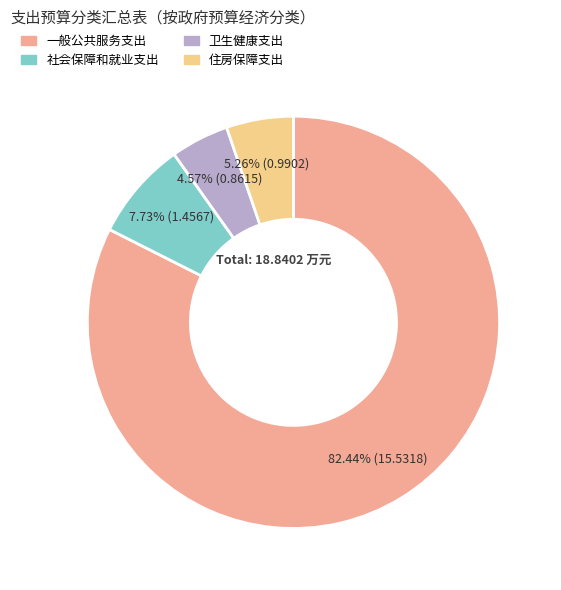

Is the sum of 住房保障支出 and 卫生健康支出 greater than half?

No